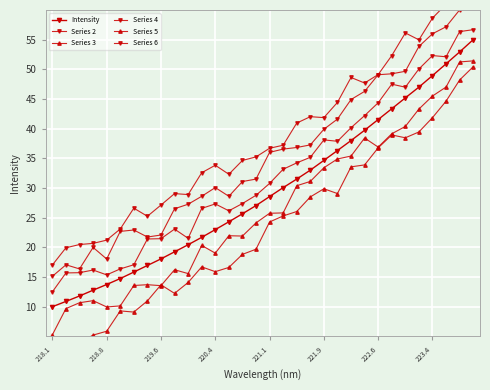

Which series has the largest total across all categories?

Series 6